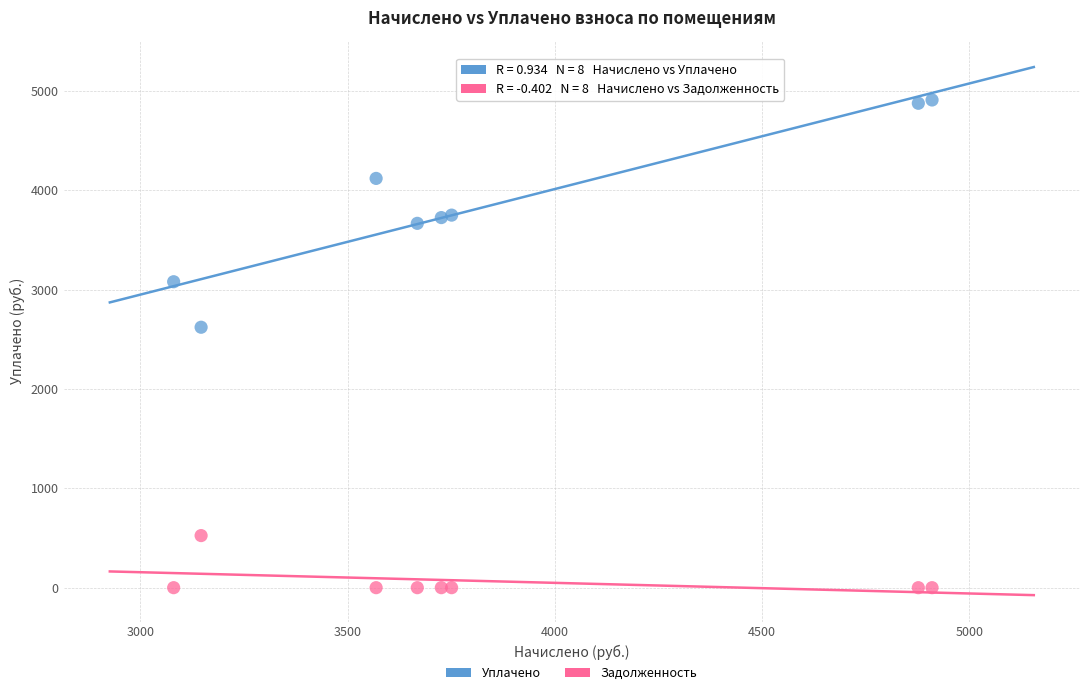

Across all series, what Y value is closest to 2455?

2622.0